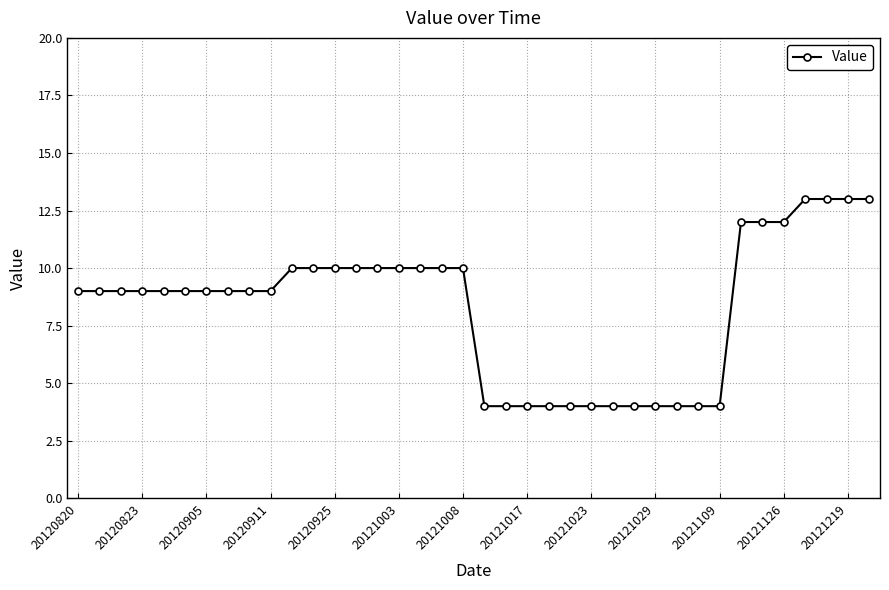

What is the smallest value displayed?

4